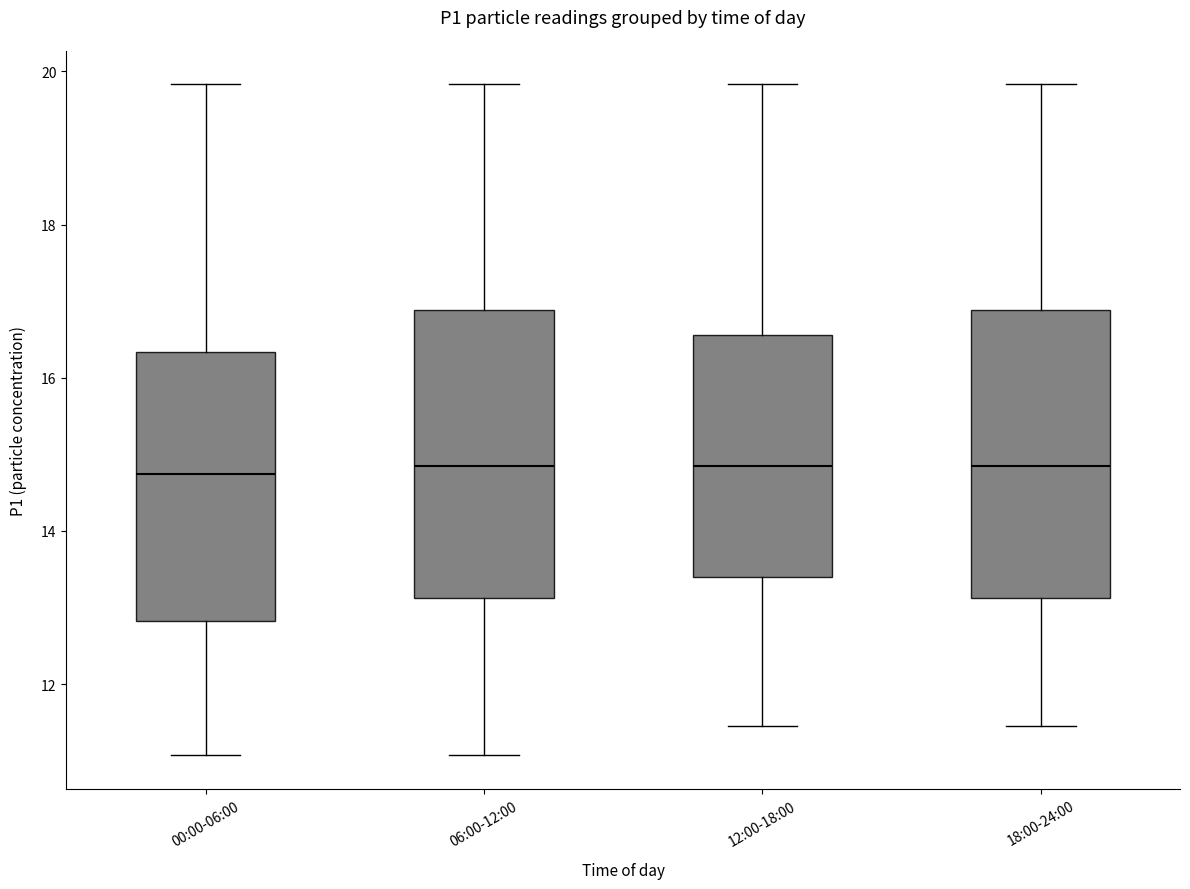

Reading left to right, read every box against the y-axis: the position of its median line, the range the box covers, and the ends of its whiskers. The values are not printed on the chart, so give them approximately, as read against the axis.

00:00-06:00: median 14.8, box 12.8 to 16.4, whiskers 11.0 to 19.8
06:00-12:00: median 14.8, box 13.2 to 16.8, whiskers 11.0 to 19.8
12:00-18:00: median 14.8, box 13.4 to 16.6, whiskers 11.4 to 19.8
18:00-24:00: median 14.8, box 13.2 to 16.8, whiskers 11.4 to 19.8